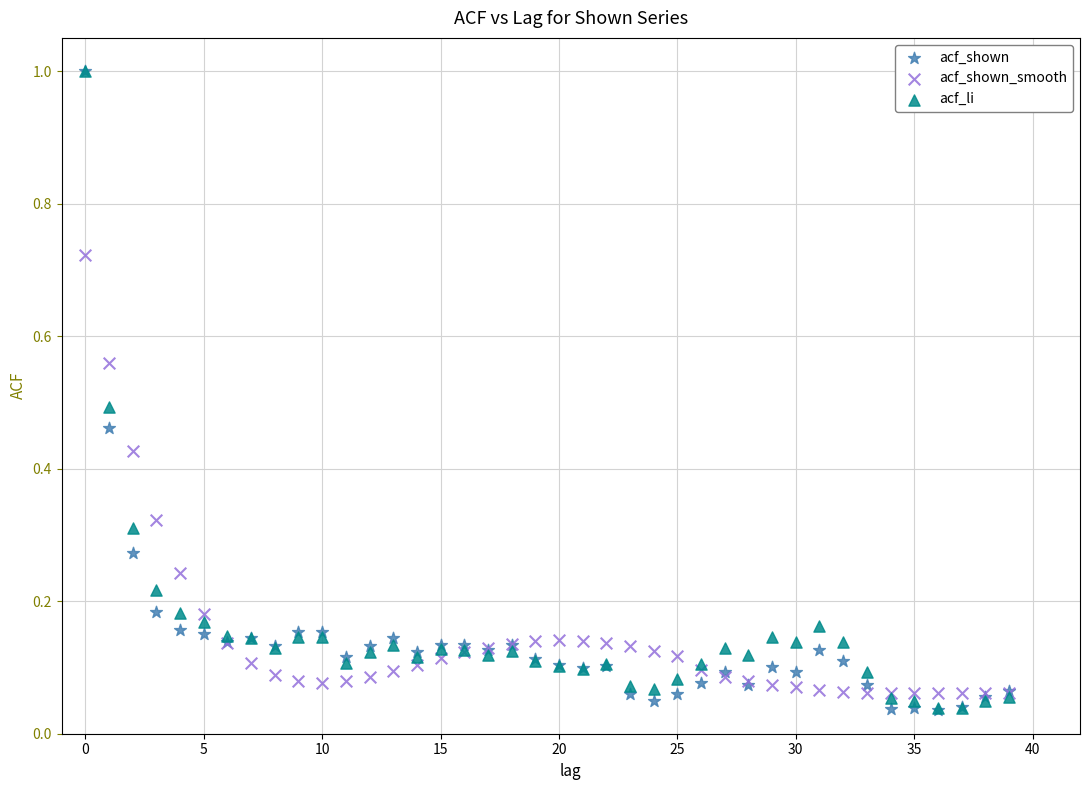

What are all the series names shown in the legend?

acf_shown, acf_shown_smooth, acf_li